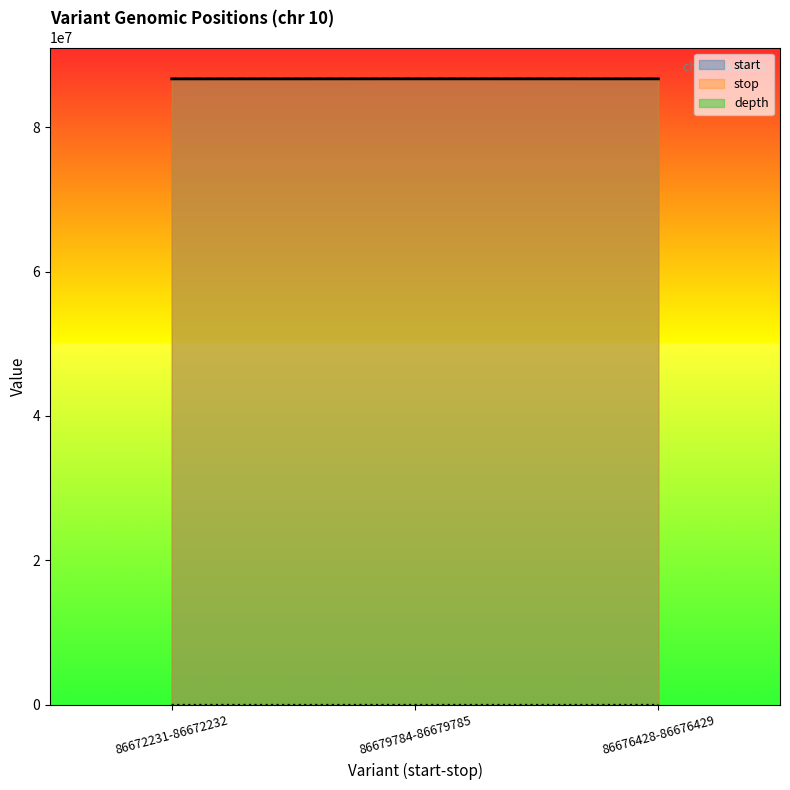

Which series has the widest spread of values?

start